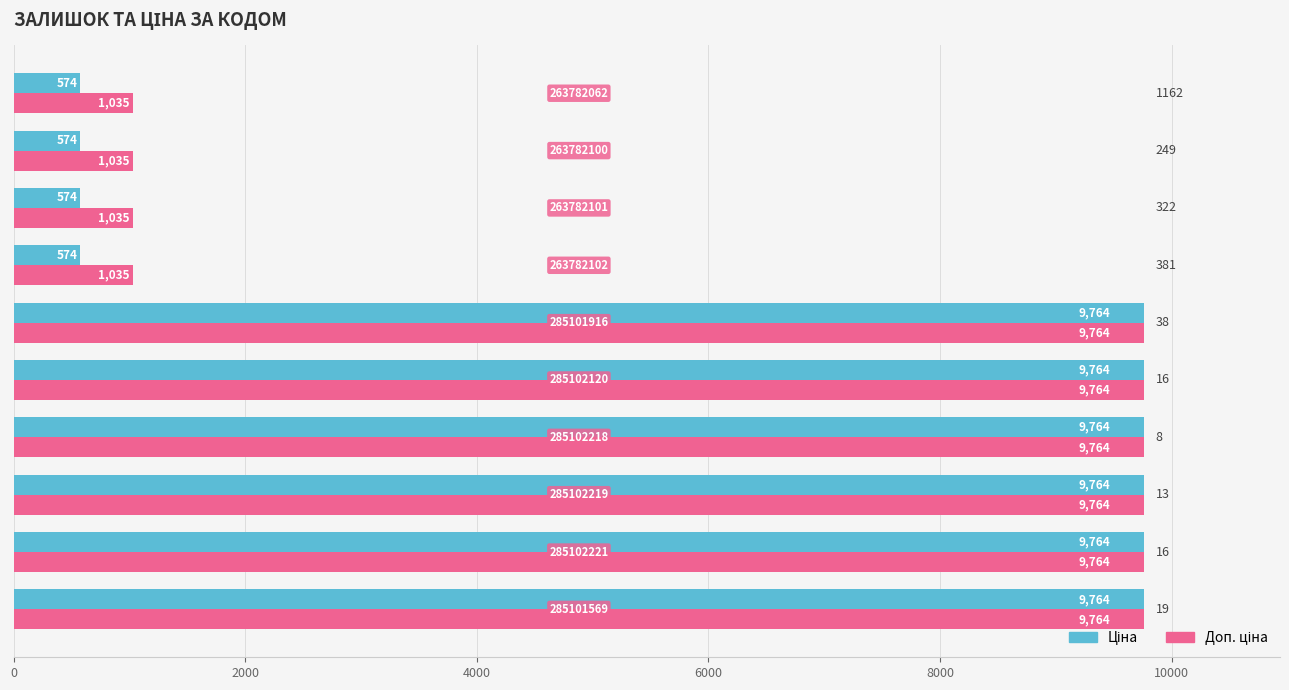

What is the minimum value shown in the chart?

573.5